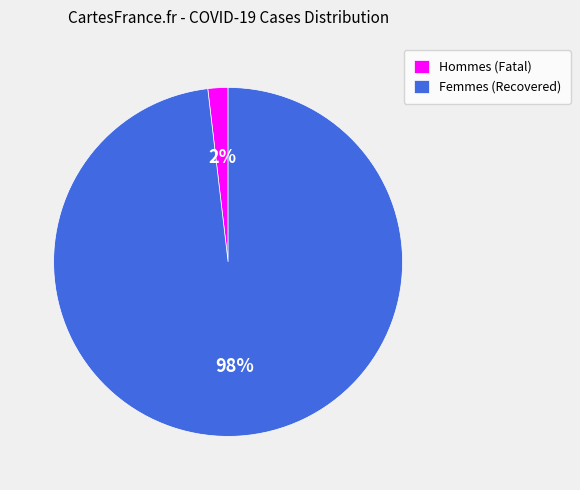

What percentage is the Femmes (Recovered) slice, to the nearest percent?

98%